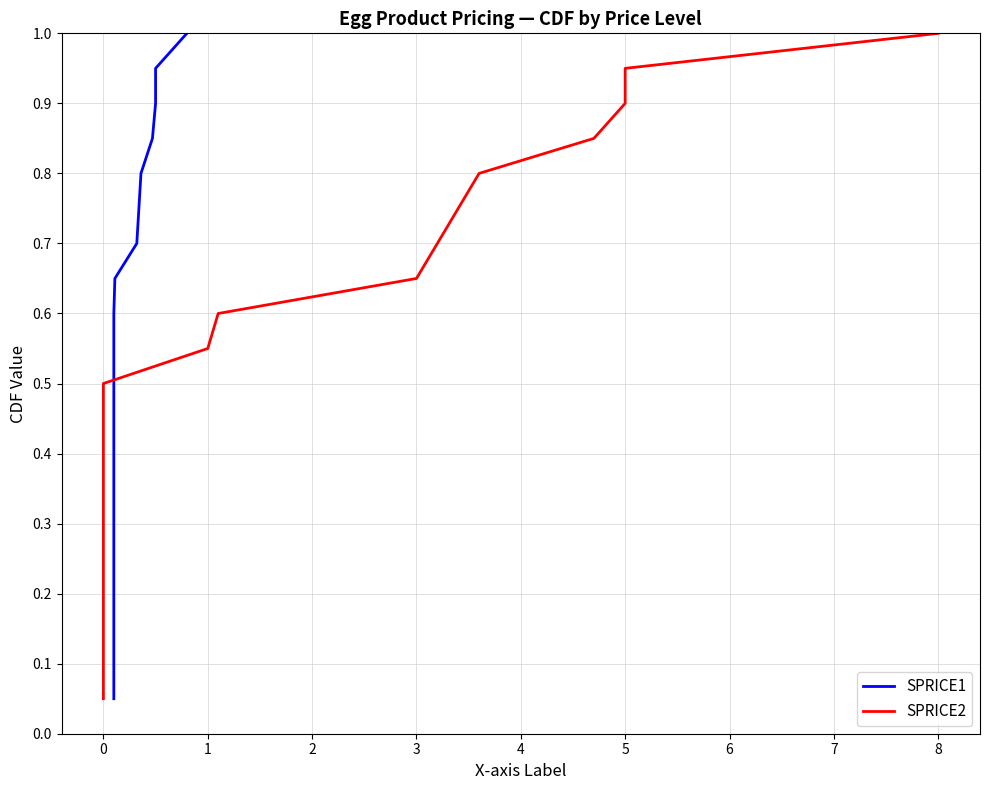

What is the sum of all SPRICE1 values?

10.5